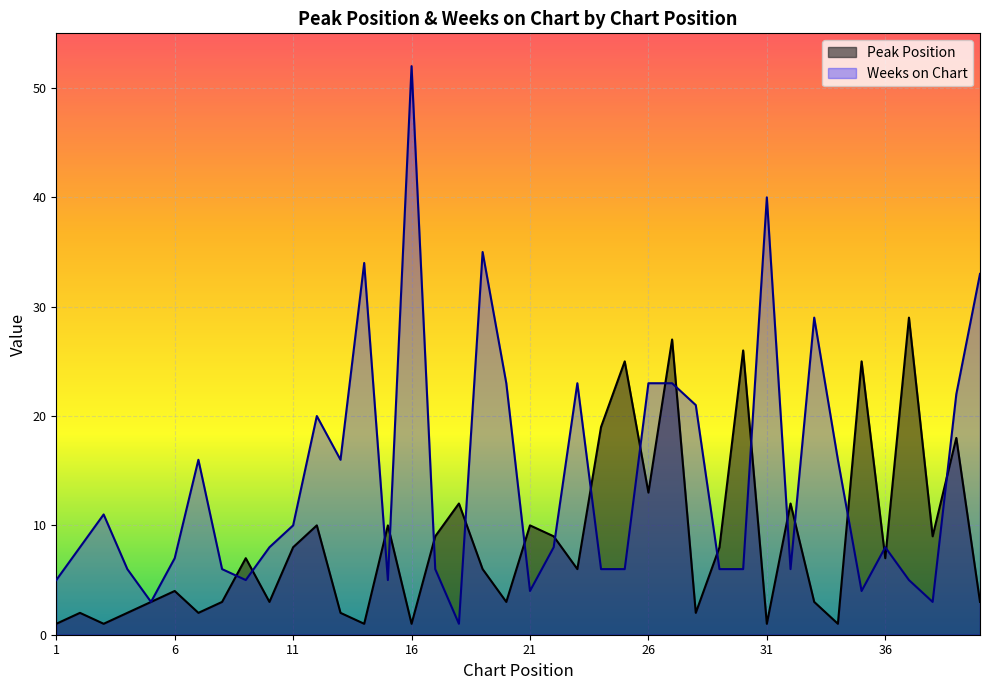

What is the value of the Peak Position point at the 25th from the left?

25